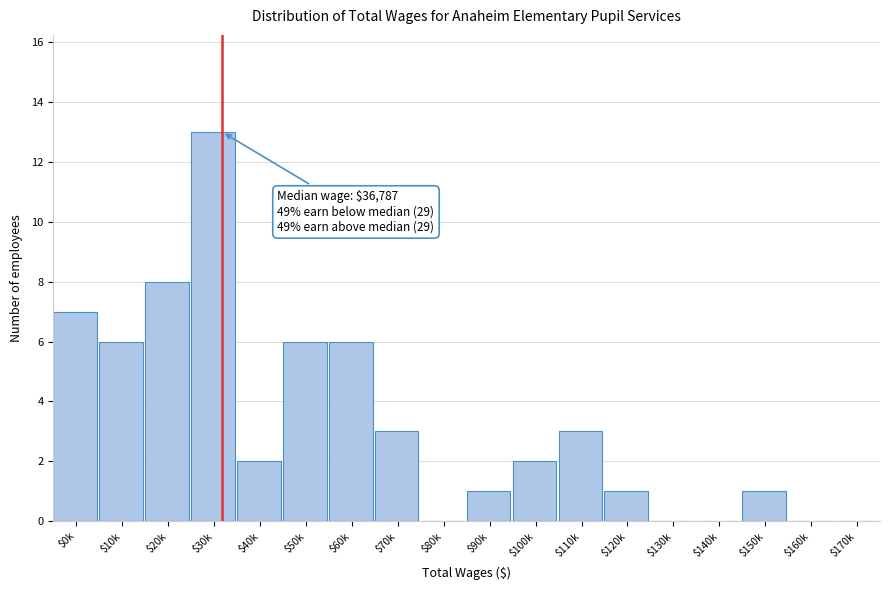

What is the greatest value displayed?

13